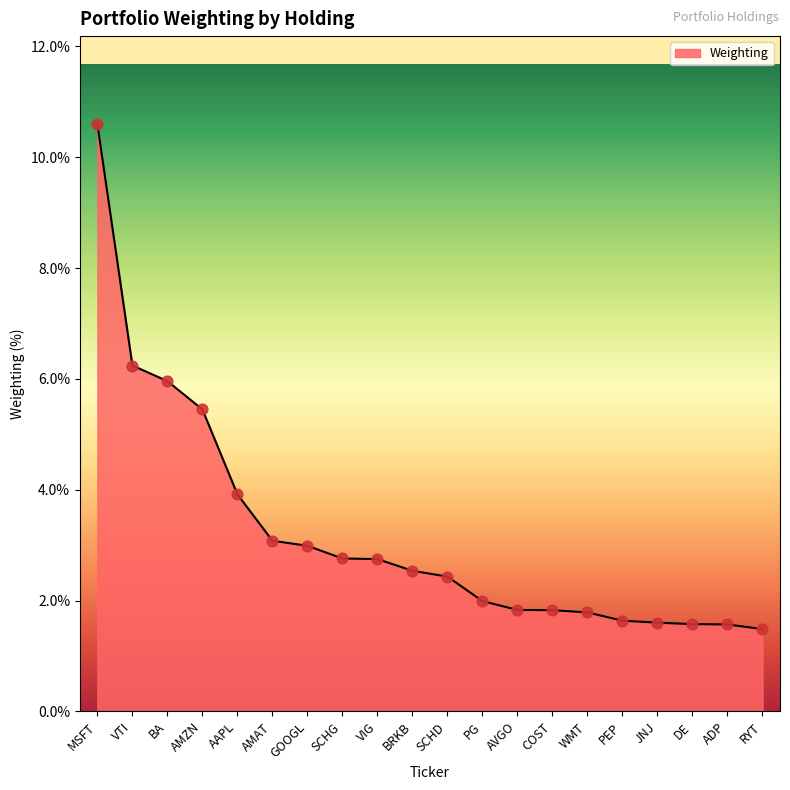

Between VIG and AMAT, which is larger?

AMAT